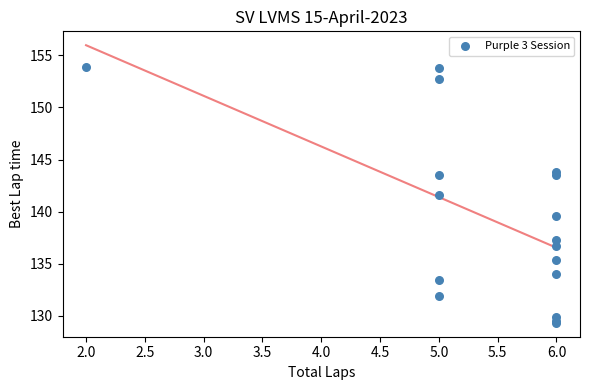

What Y value in the scatter plot is closest to 141?

141.6